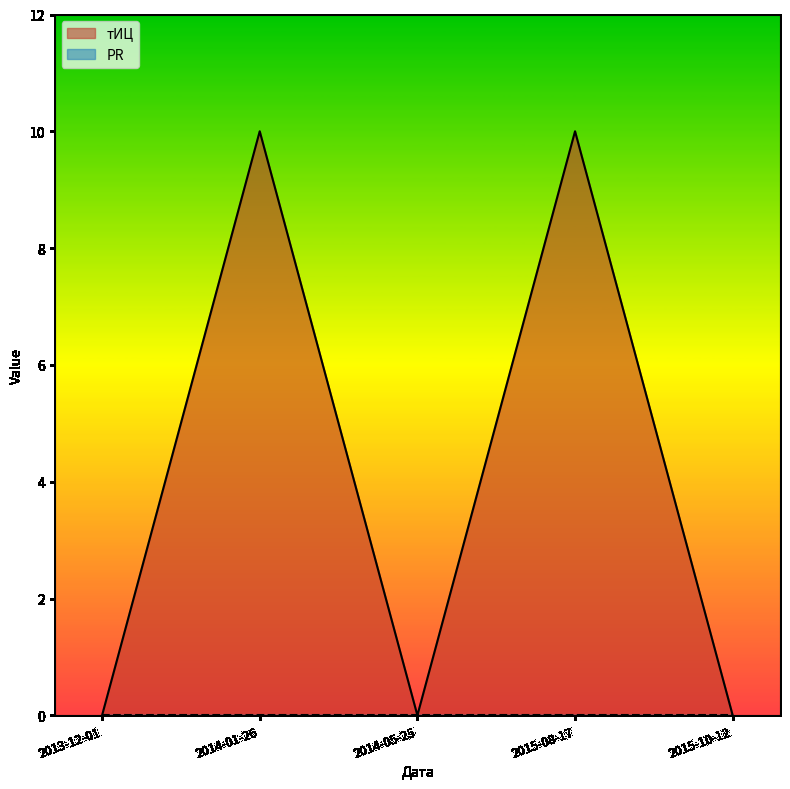

What position from the left is 2013-12-01?

1